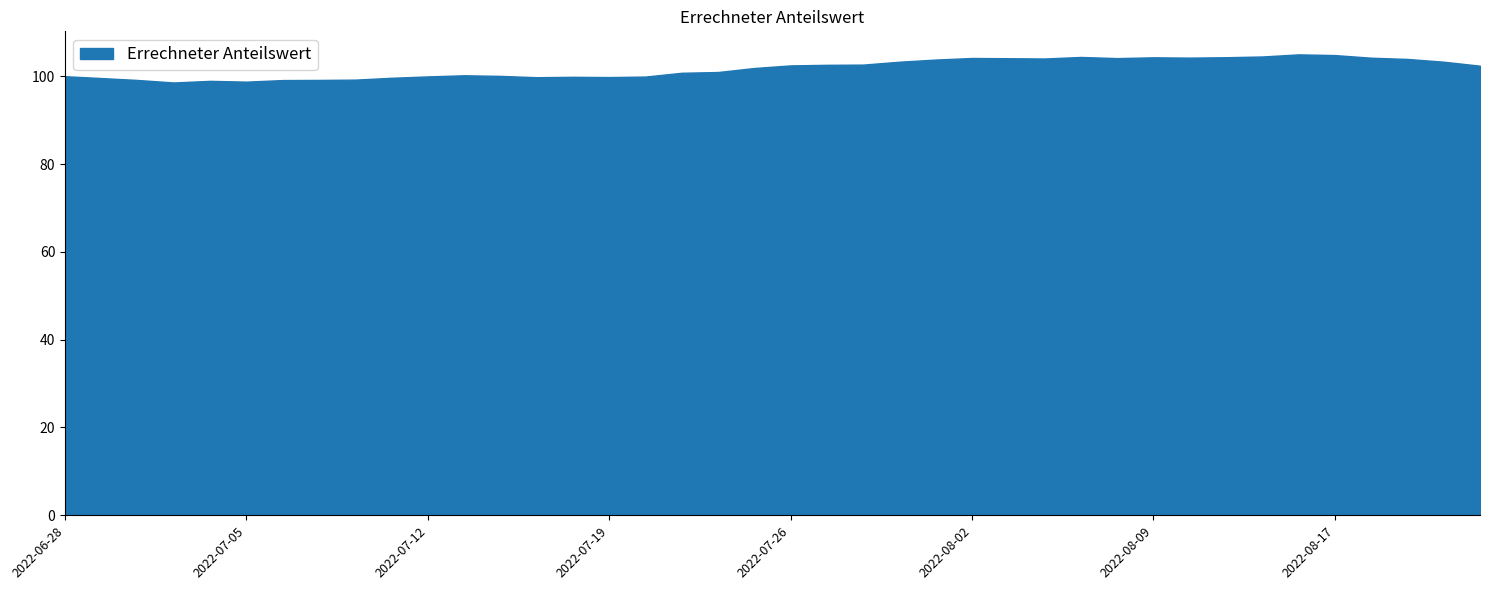

What is the value of the 24th point from the left?

103.3